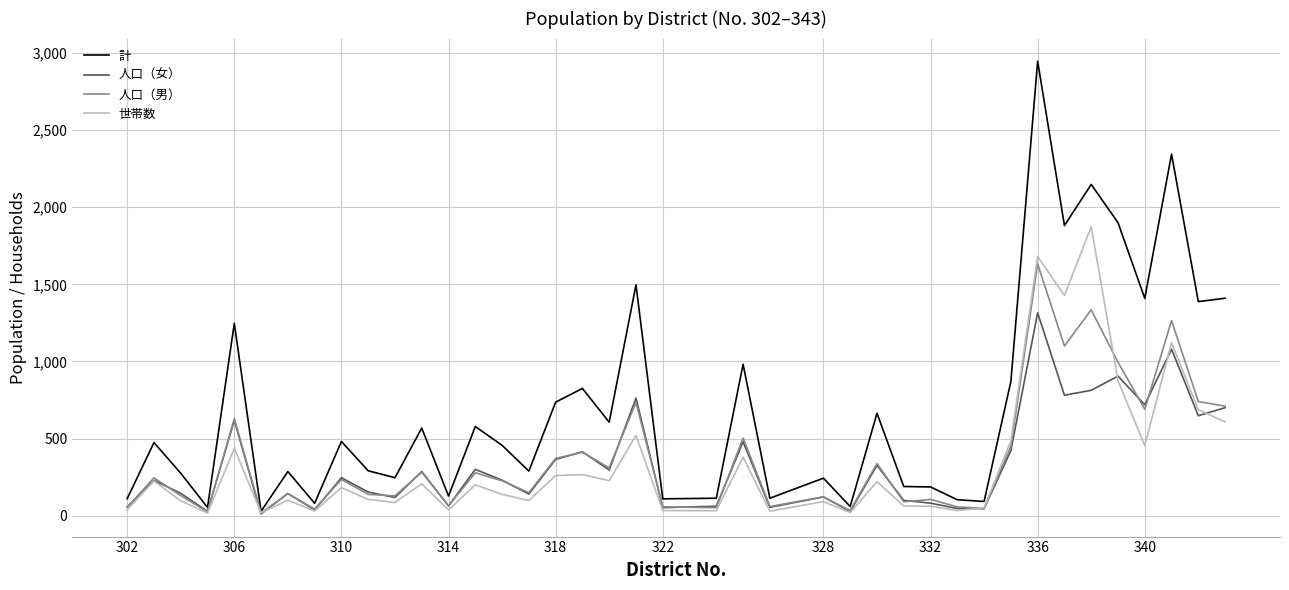

Which series has the largest total across all categories?

計